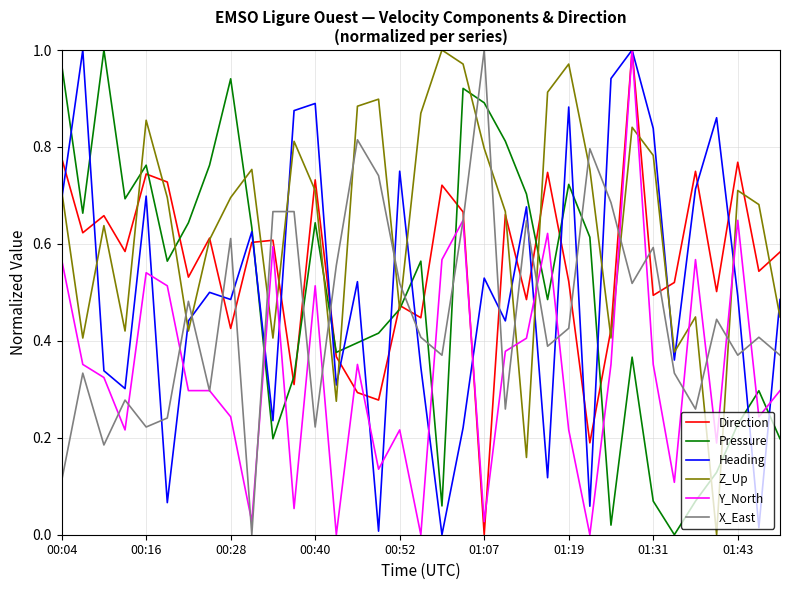

True or false: Direction and X_East intersect in this chart.

True